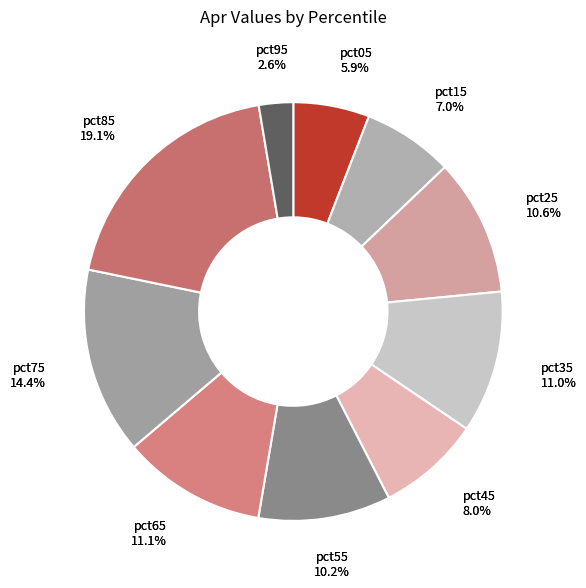

What is the largest slice in the pie chart?

pct85